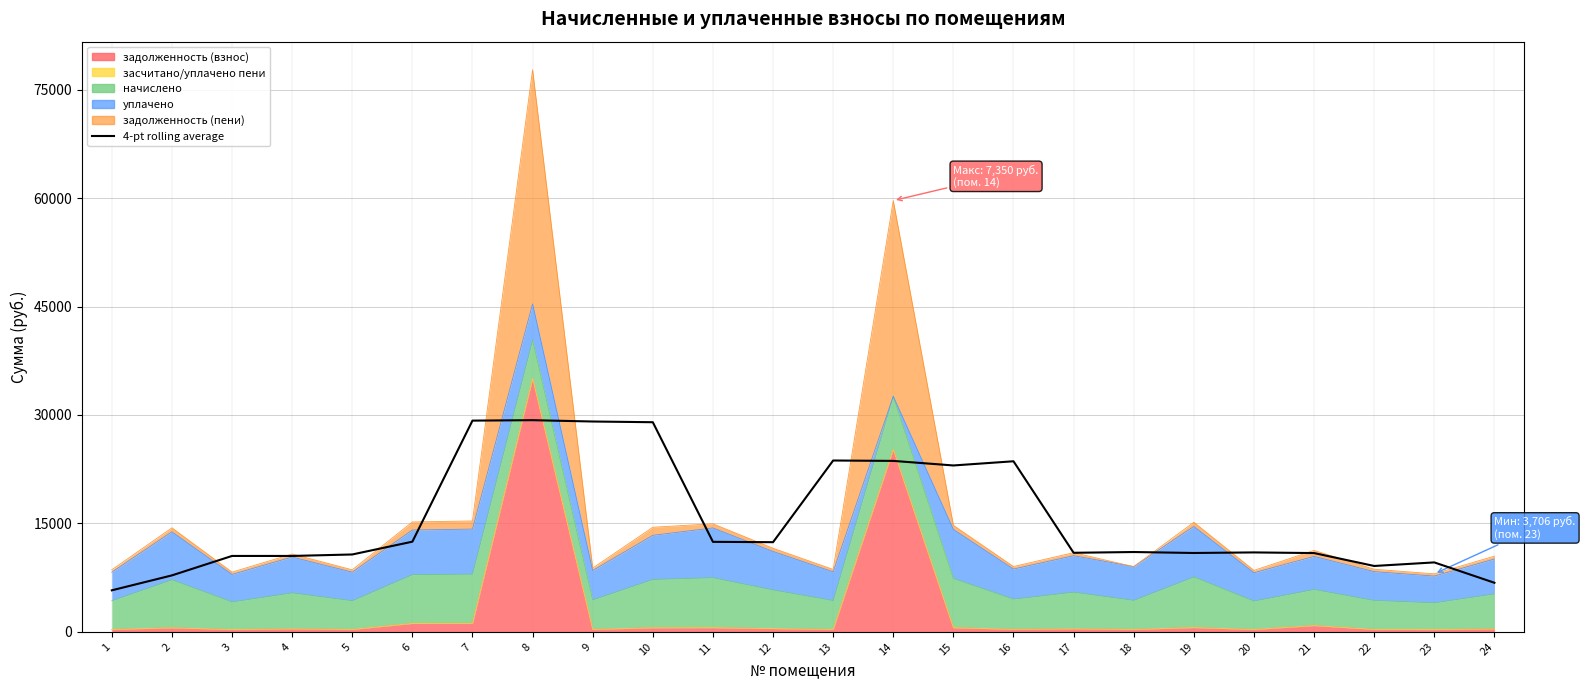

What is the minimum value shown in the chart?

5740.3